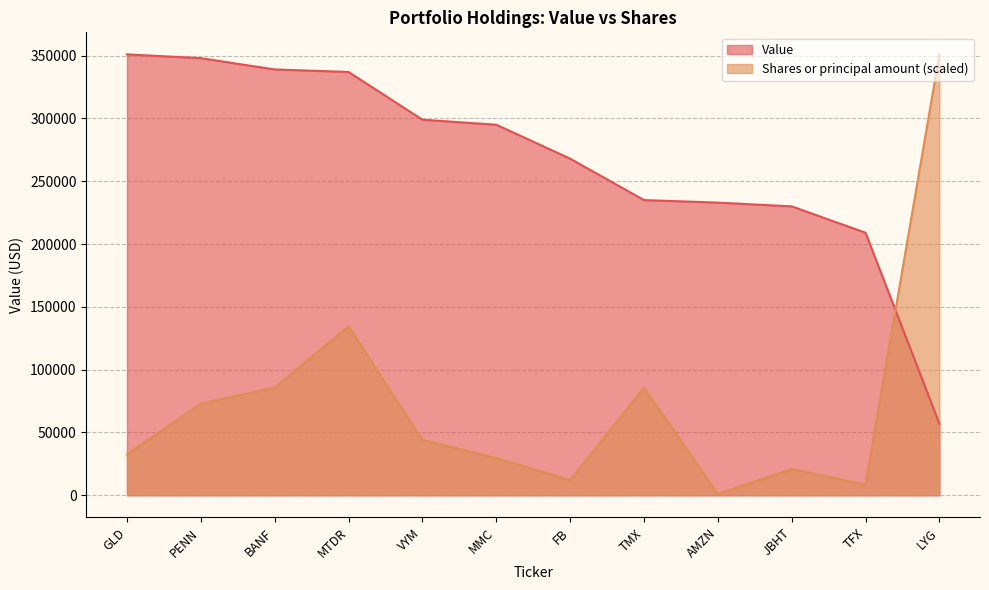

What is the spread (max minus min) of values at FB?

256006.6